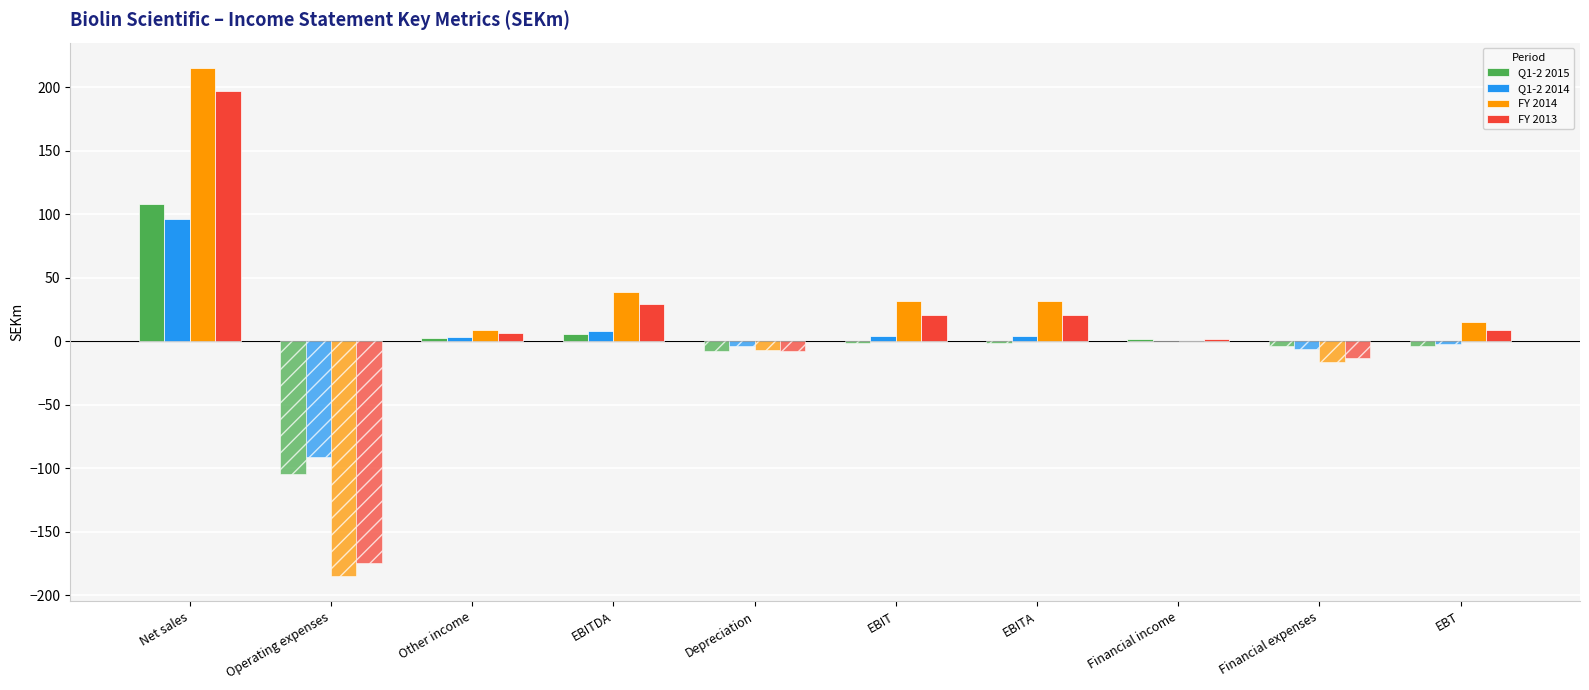

True or false: FY 2013 has a value of 20.7 at EBIT.

True